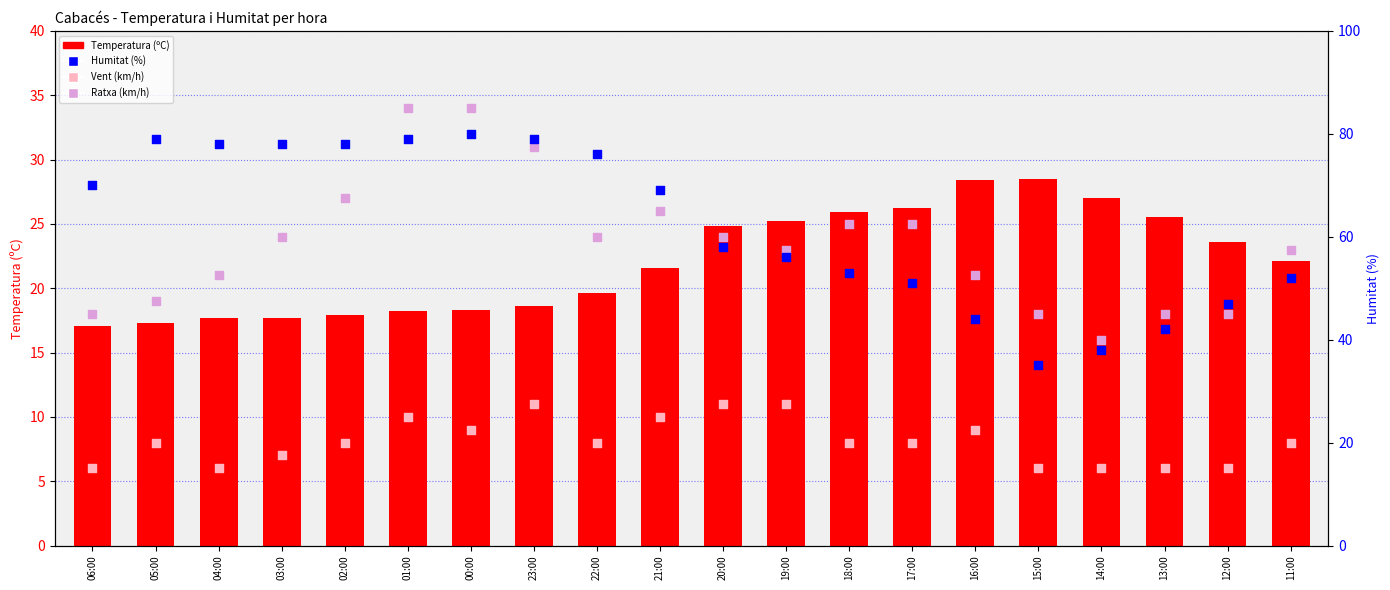

Is the value of Vent (km/h) at 14:00 greater than the value of Humitat (%) at 03:00?

No